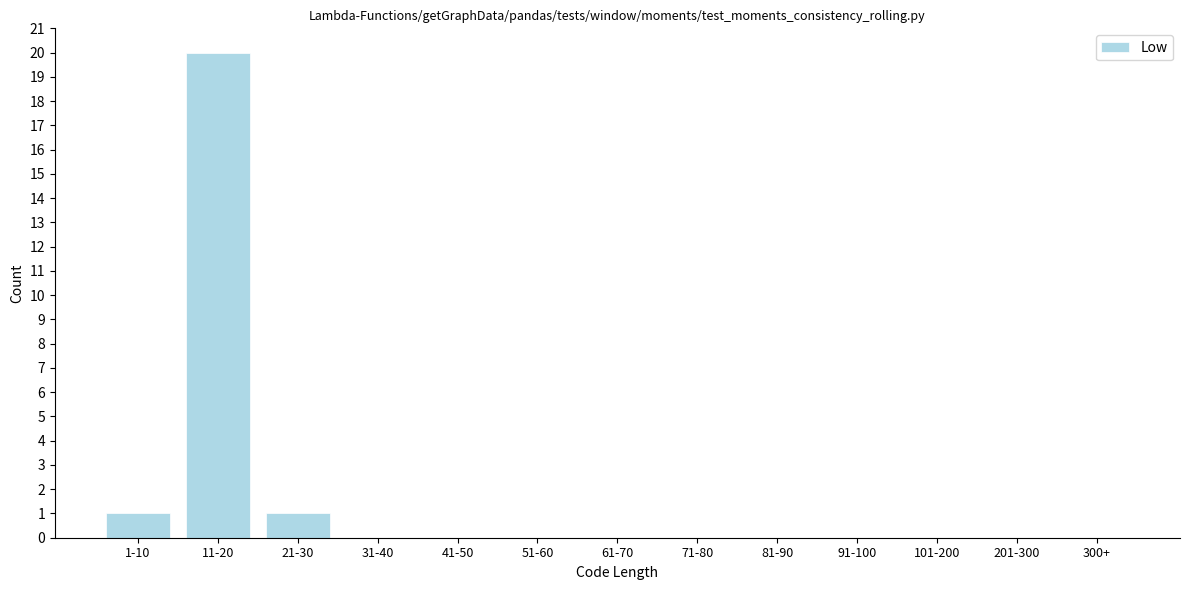

Reading left to right, transcribe all the data shown in this chart.

1-10=1	11-20=20	21-30=1	31-40=0	41-50=0	51-60=0	61-70=0	71-80=0	81-90=0	91-100=0	101-200=0	201-300=0	300+=0